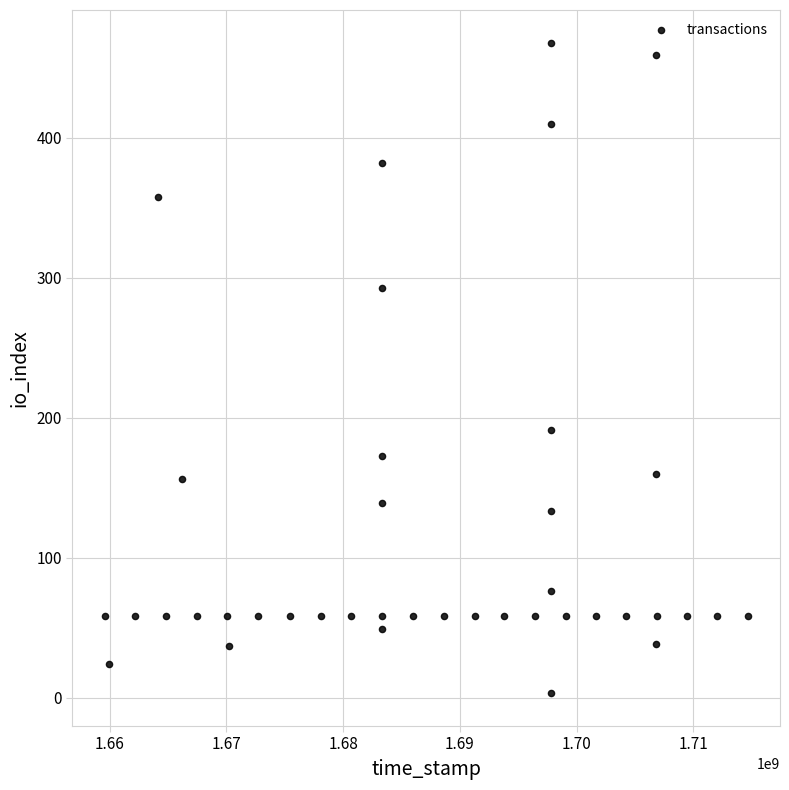

What Y value in the scatter plot is closest to 235?

191